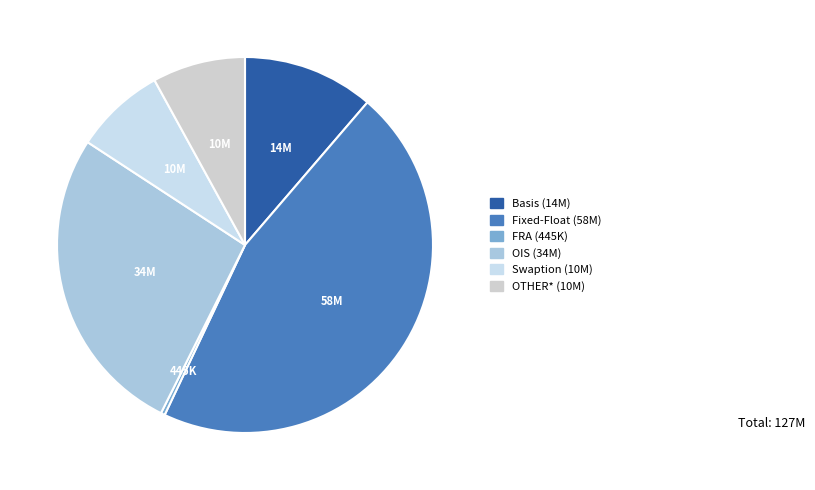

To the nearest percent, what is the average slice percentage?

17%